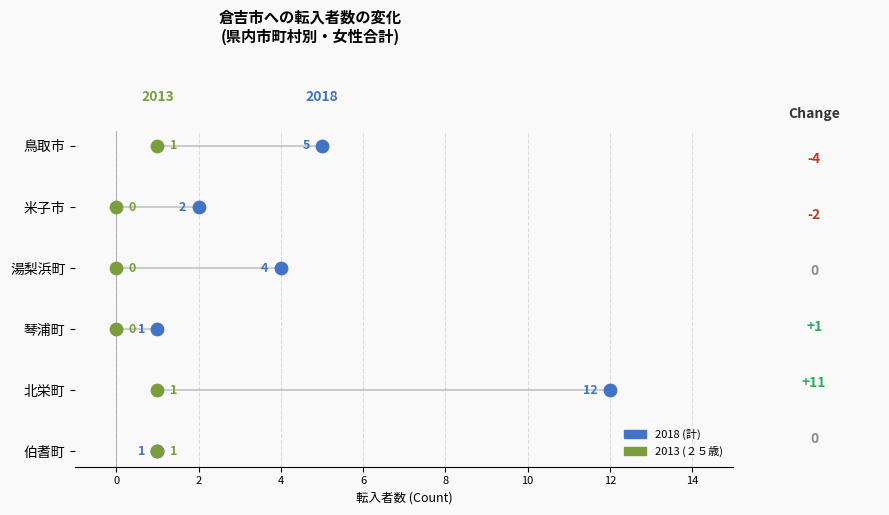

Which series has the widest spread of Y values?

2018 (計)